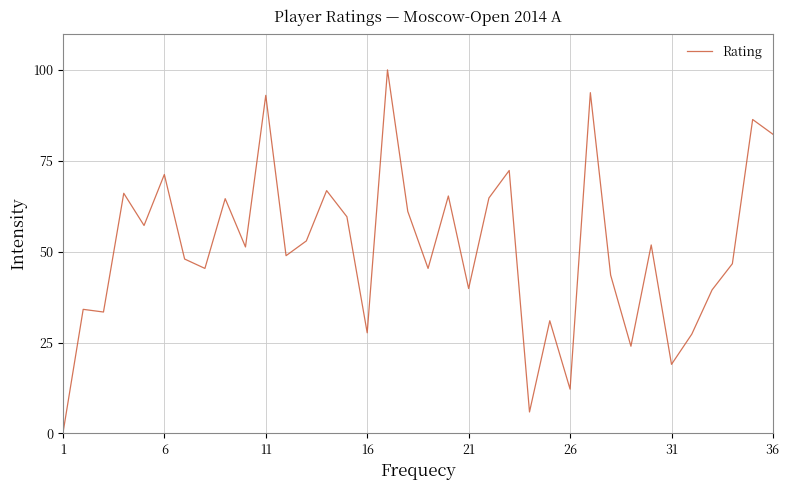

What is the difference between the maximum and minimum values?

100.0